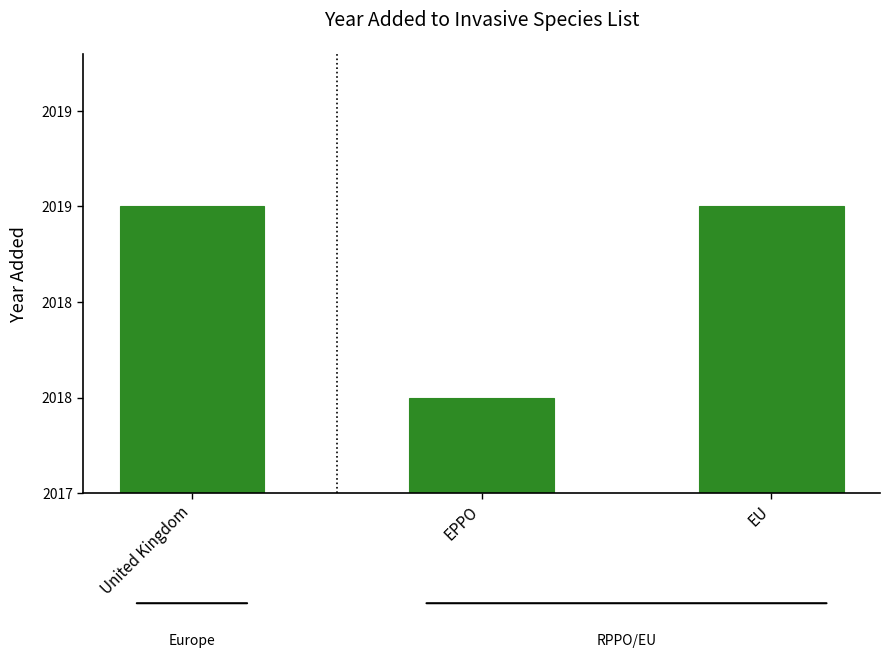

Are the bars grouped side by side (vs. stacked)?

No